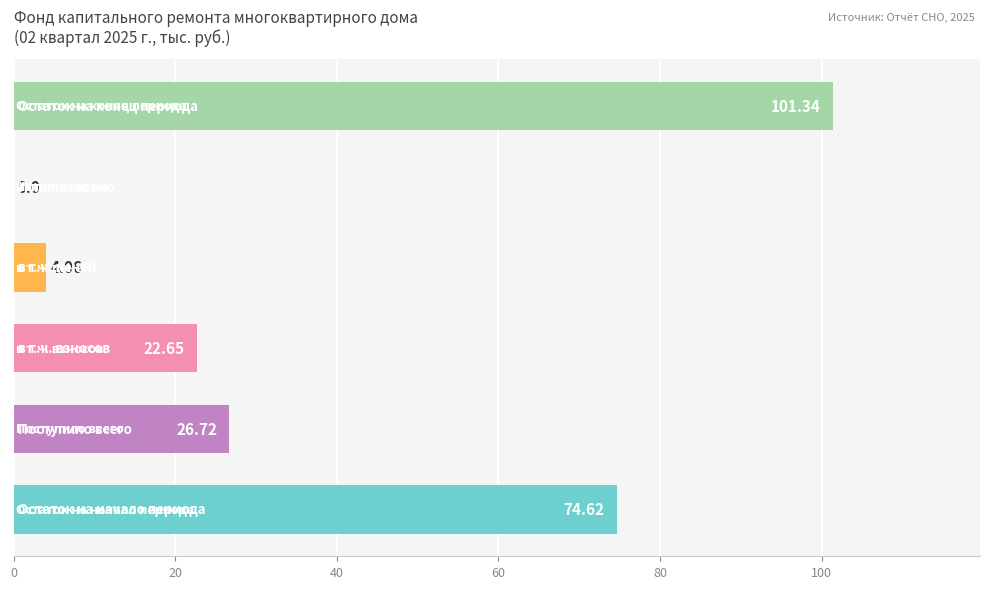

Are the bars horizontal?

Yes